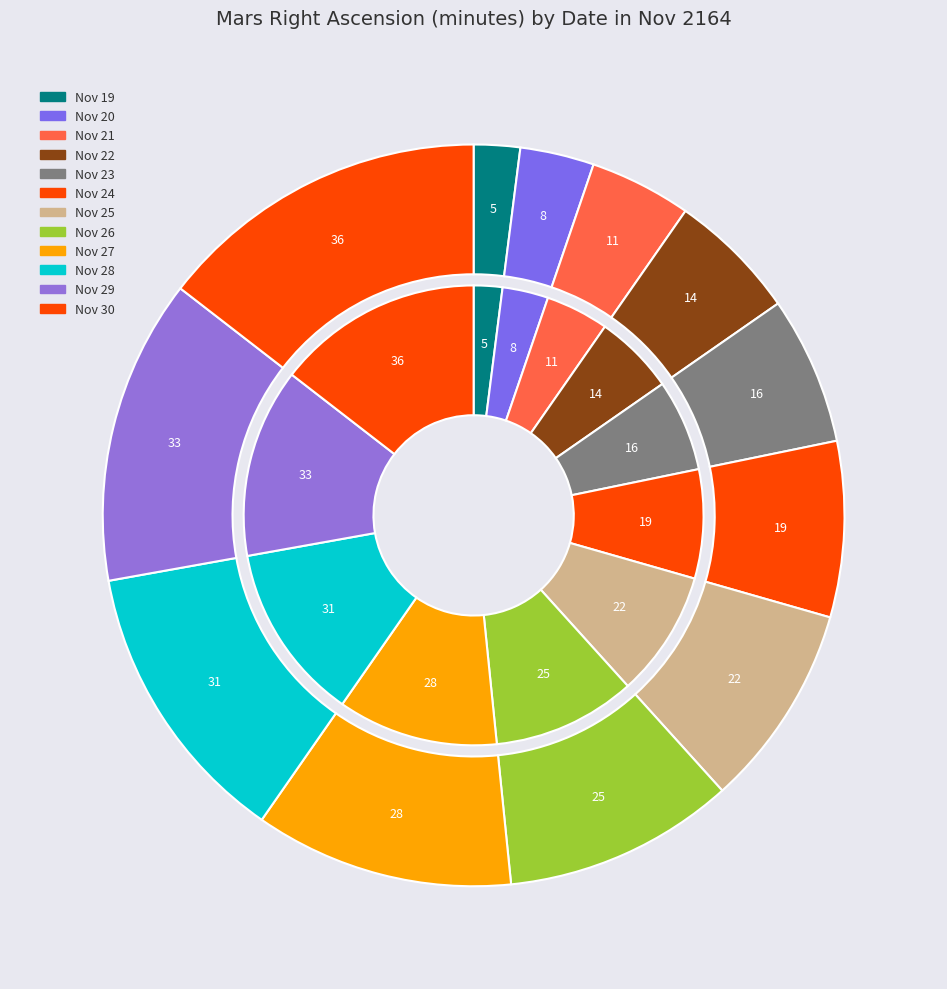

To the nearest percent, what is the average slice percentage?

8%